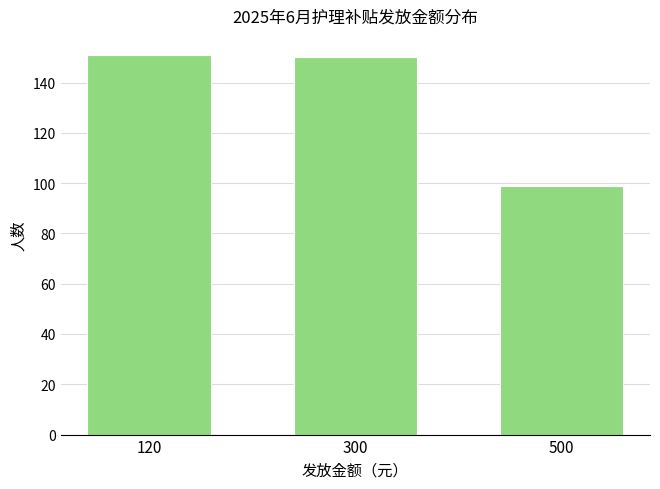

Reading right to left, list all the values displayed in this chart.

500=99	300=150	120=151